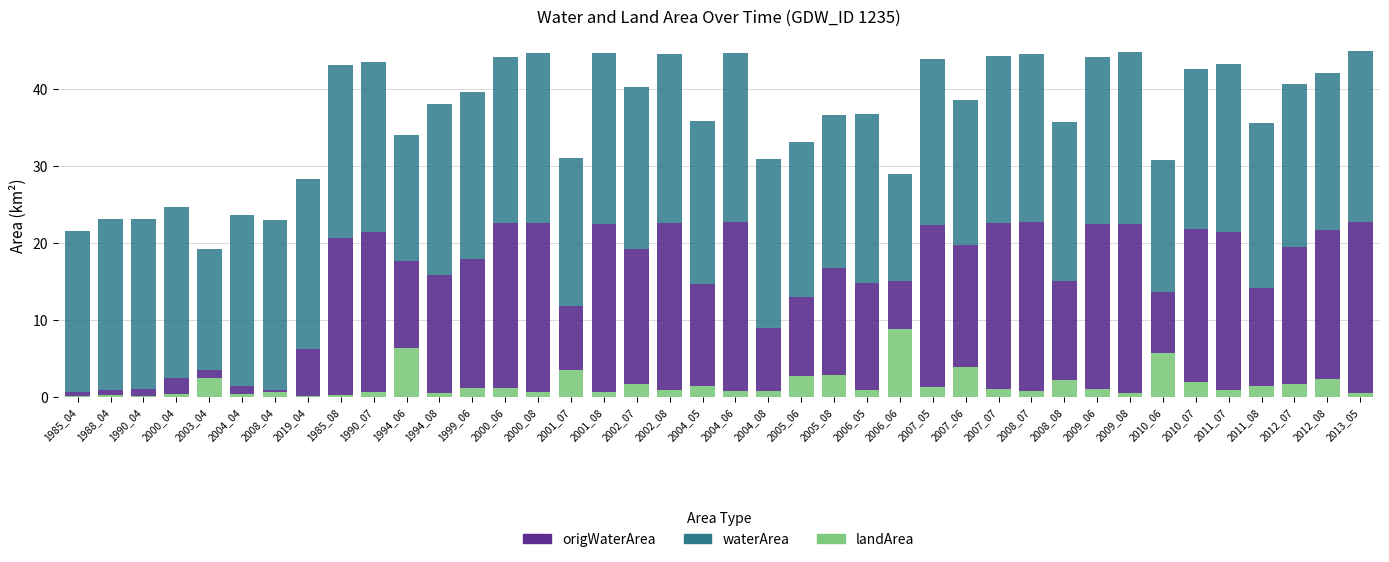

What is the maximum value for landArea?

8.9